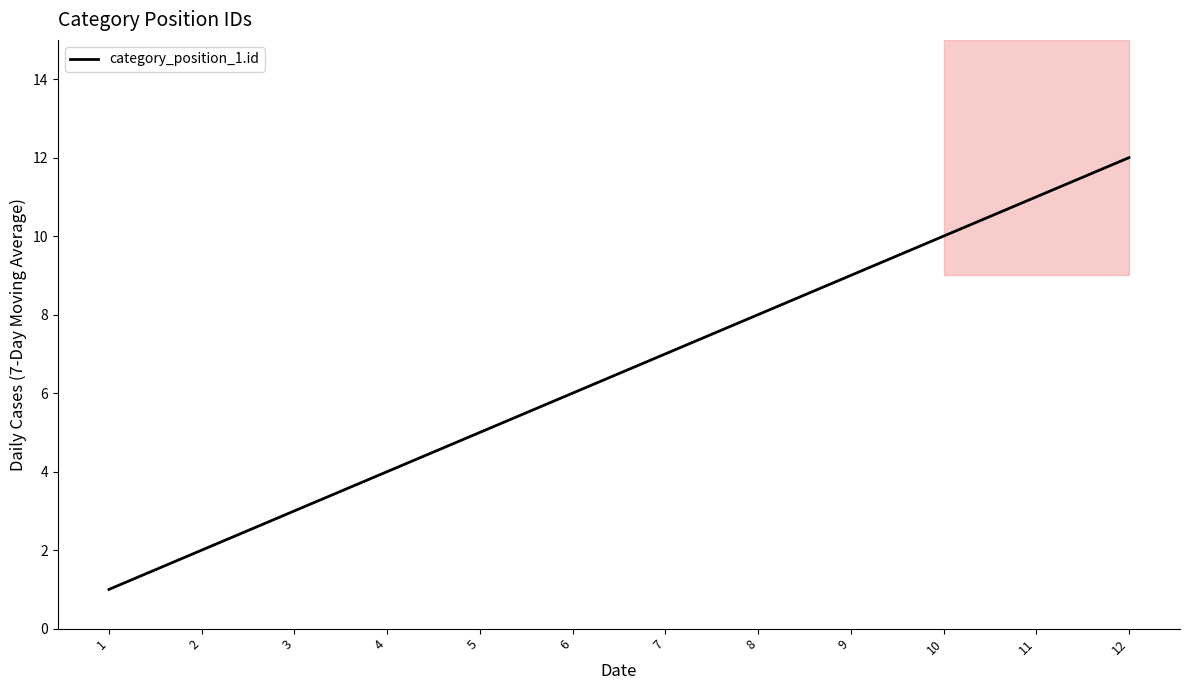

Approximately how many times larger is the value at 5 compared to 9?

0.6